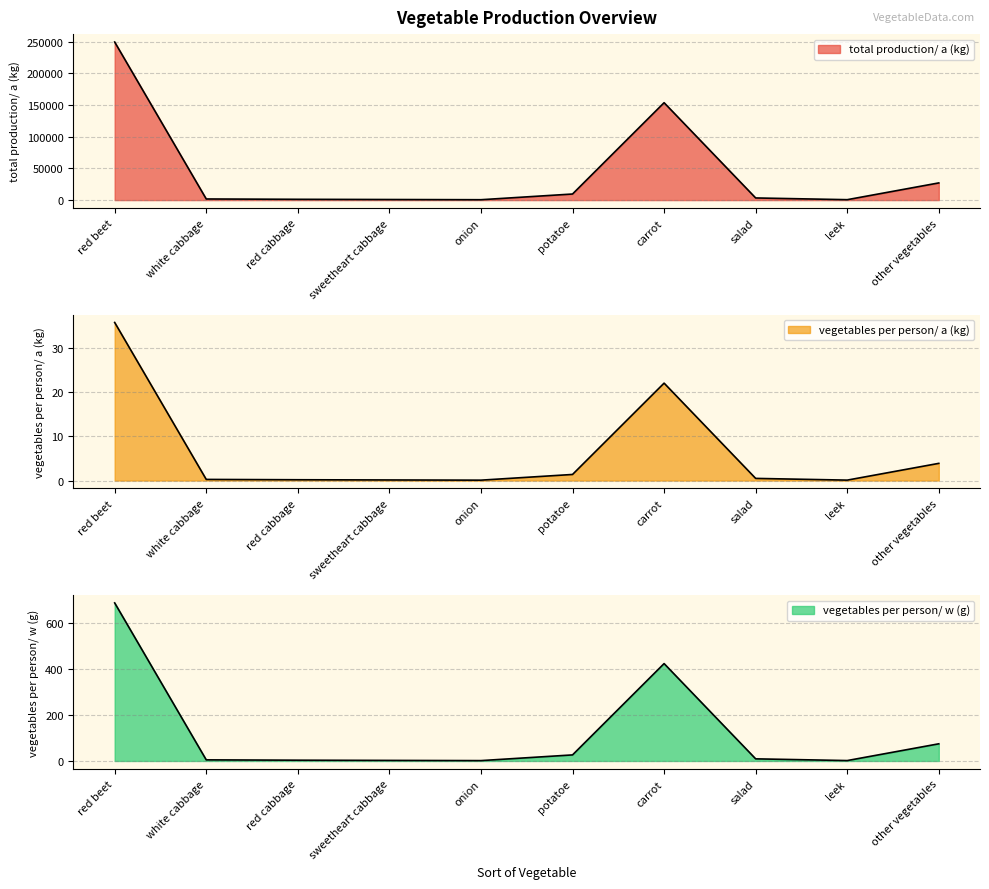

What is the approximate value of vegetables per person/ w (g) at white cabbage?

4.8